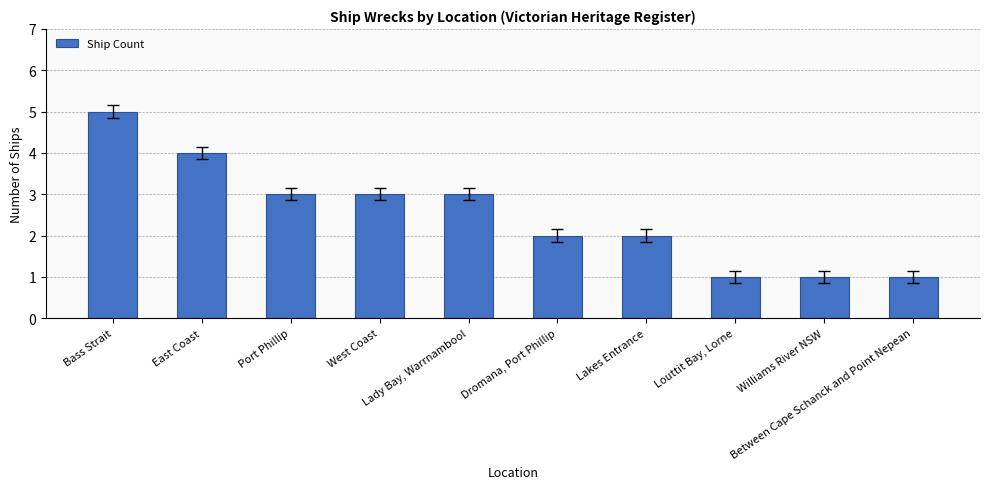

What is the difference between the values at Bass Strait and Dromana, Port Phillip?

3